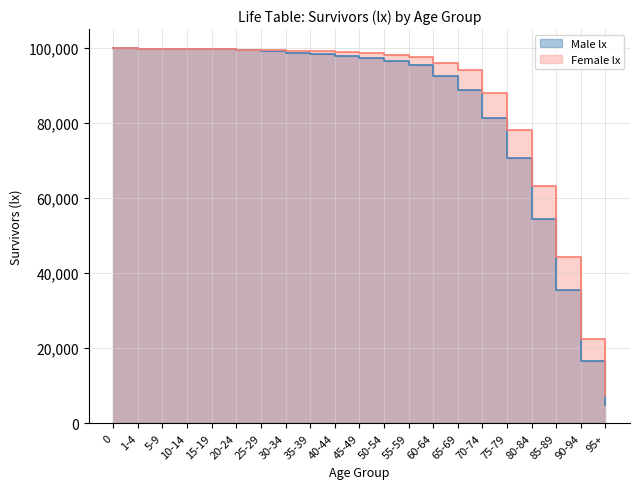

Rank the categories by value from lowest to highest.

95+, 90-94, 85-89, 80-84, 75-79, 70-74, 65-69, 60-64, 55-59, 50-54, 45-49, 40-44, 35-39, 30-34, 25-29, 20-24, 15-19, 10-14, 5-9, 1-4, 0